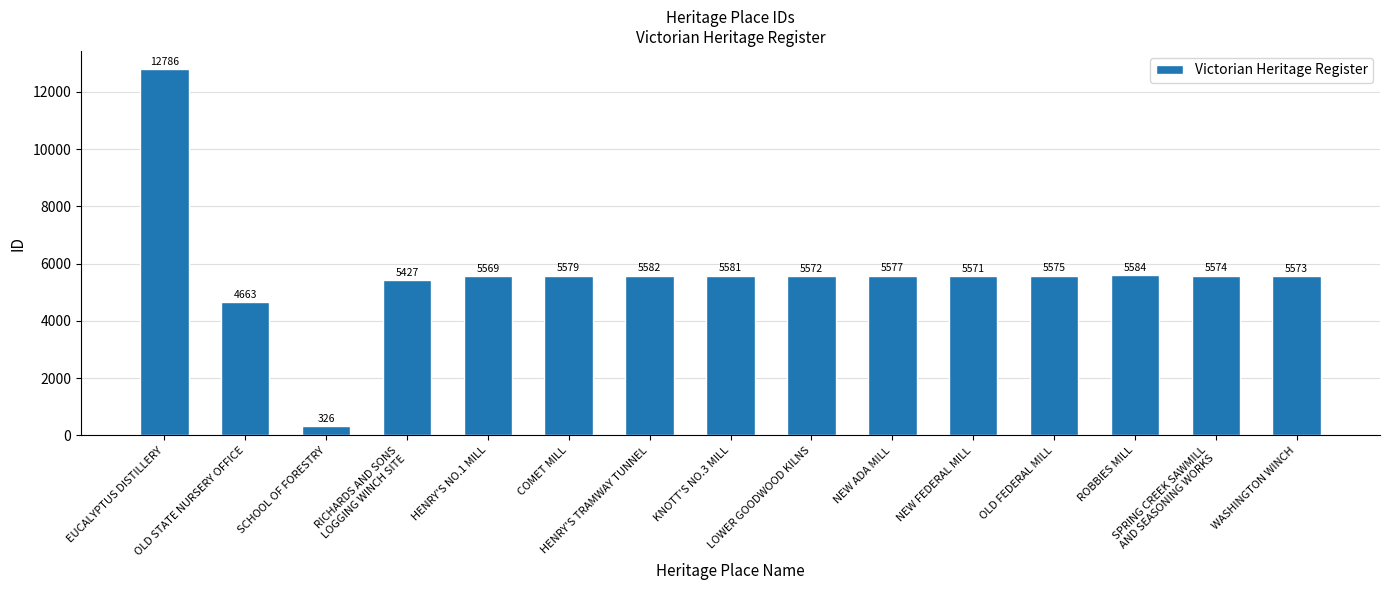

What is the change in value from ROBBIES MILL to SPRING CREEK SAWMILL
AND SEASONING WORKS?

-10